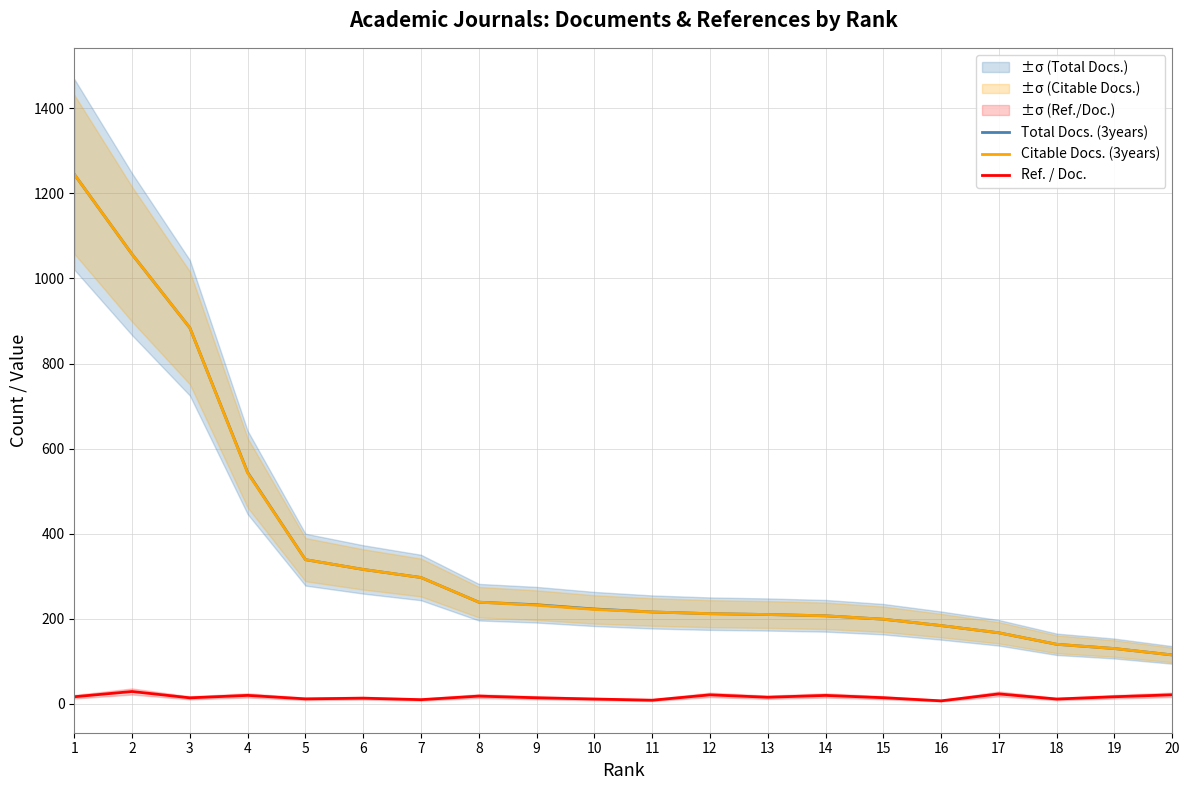

At which category is the sum across all series the highest?

1